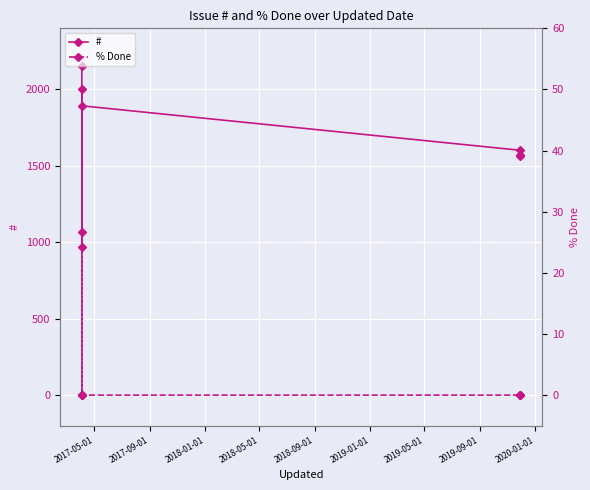

How many data points does each series have?

7